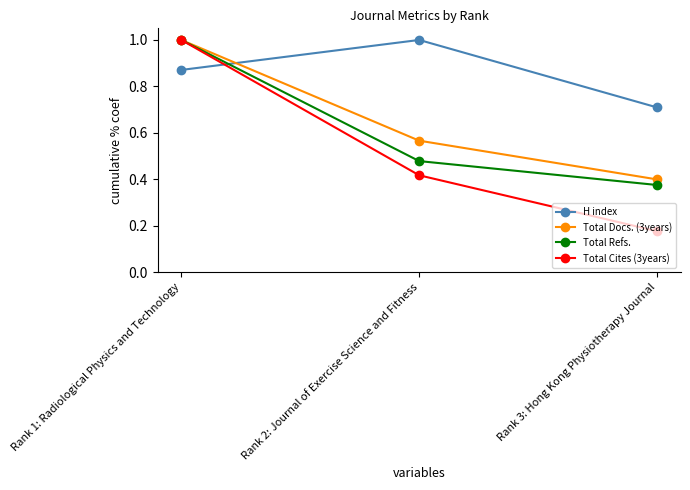

How many distinct data groups are displayed?

4